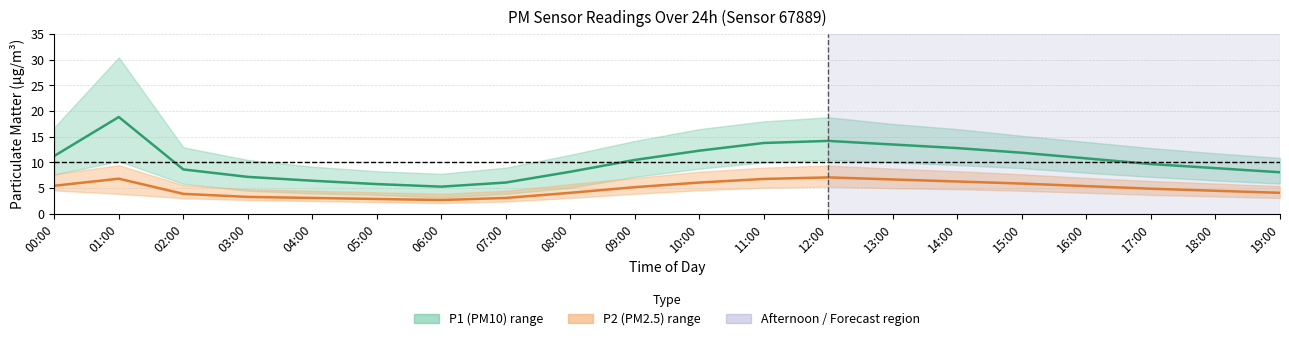

Does the chart have visible grid lines?

Yes